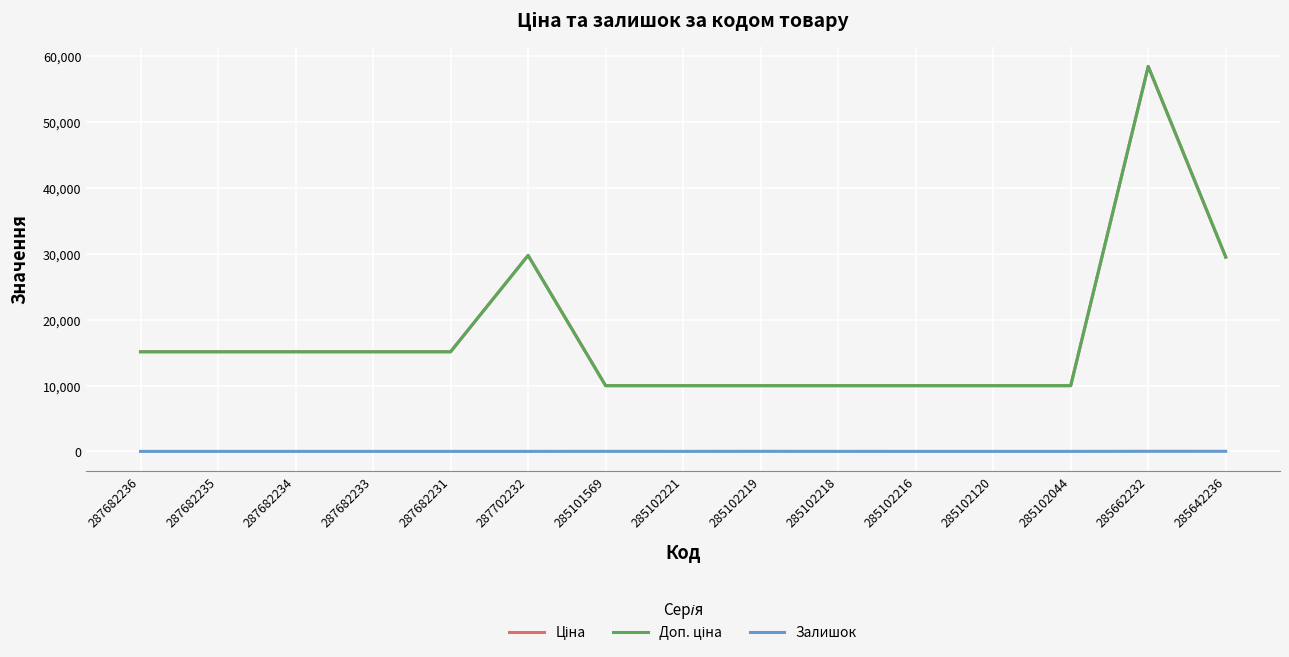

True or false: Ціна and Доп. ціна intersect in this chart.

False